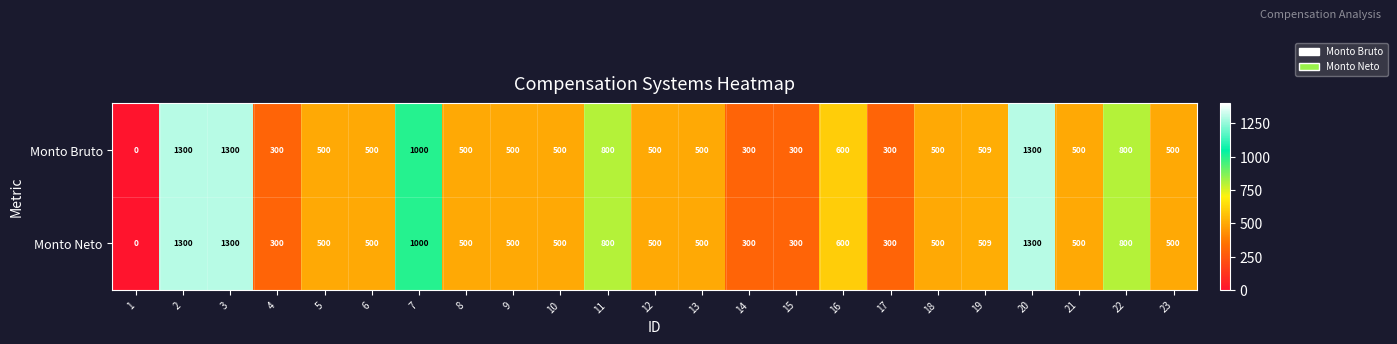

What is the sum of the Monto Neto values at 12 and 17?

800